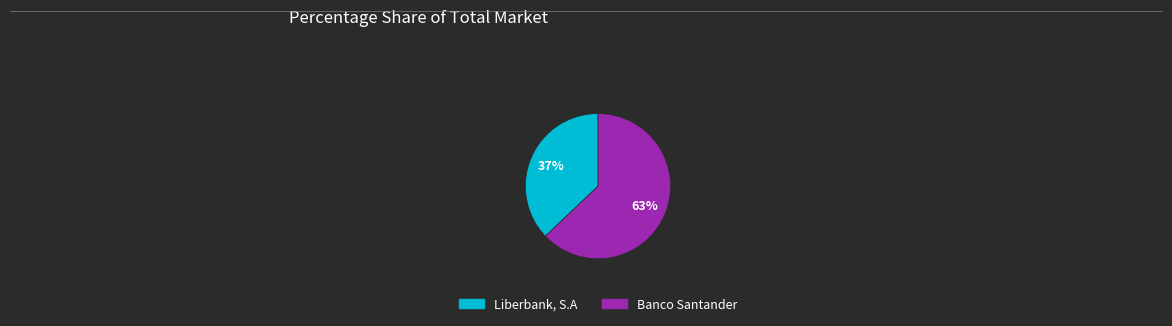

Which has a higher value, Liberbank, S.A or Banco Santander?

Banco Santander